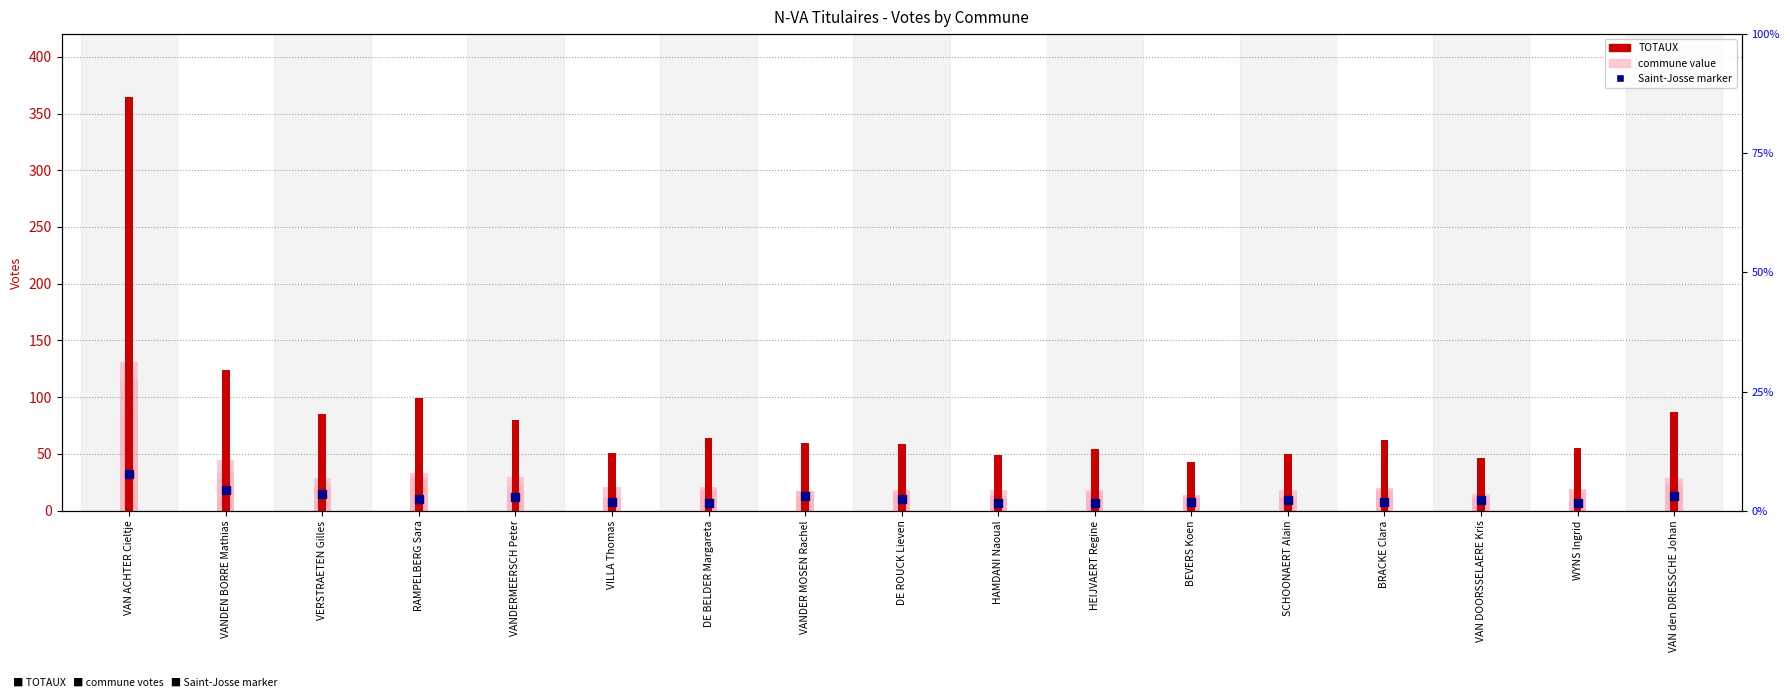

Is the value of Etterbeek at VAN ACHTER Cieltje greater than the value of TOTAUX at VERSTRAETEN Gilles?

Yes